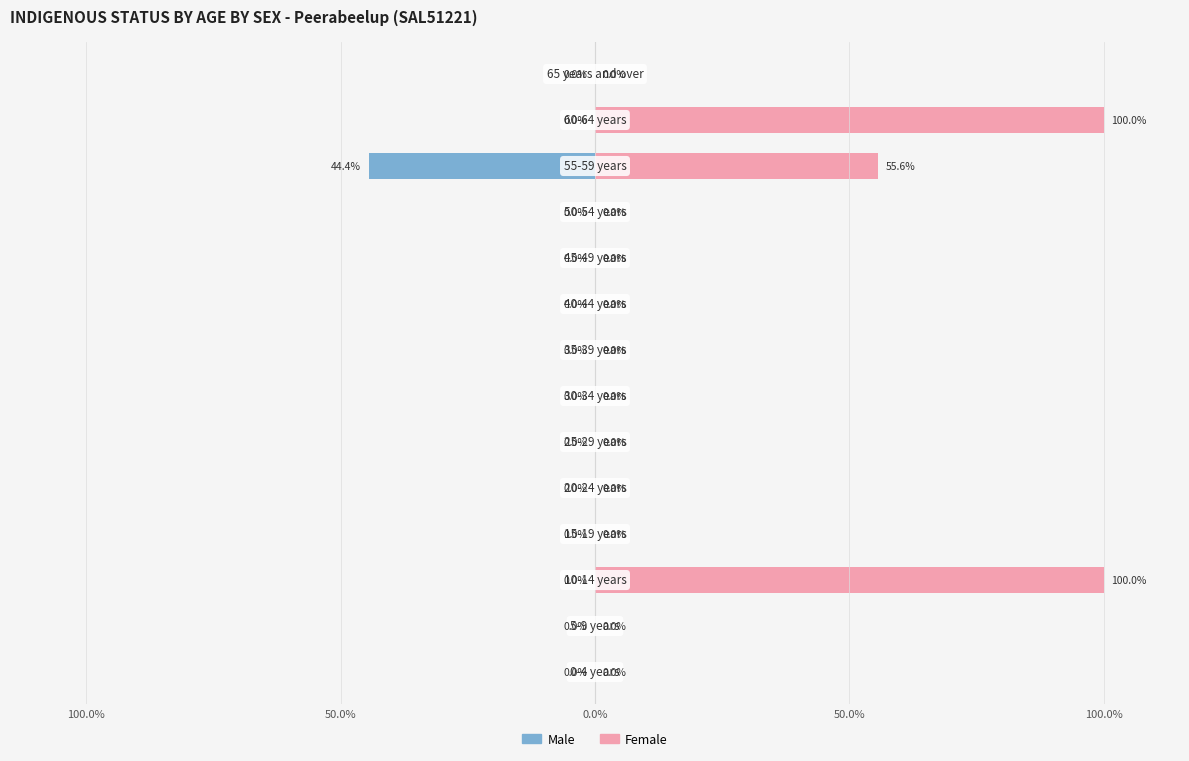

Reading left to right, list all the values displayed in this chart.

Male: 0.0	0.0	0.0	0.0	0.0	0.0	0.0	0.0	0.0	0.0	0.0	-44.4	0.0	0.0
Female: 0.0	0.0	100.0	0.0	0.0	0.0	0.0	0.0	0.0	0.0	0.0	55.6	100.0	0.0